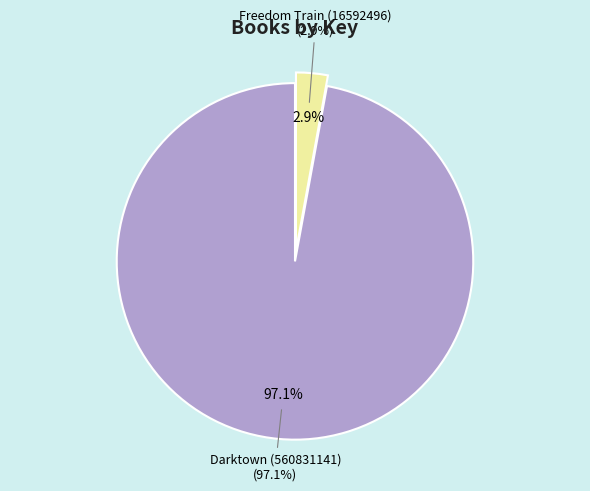

Combined, what portion of the pie is Darktown (560831141) and Freedom Train (16592496)?

100.0%